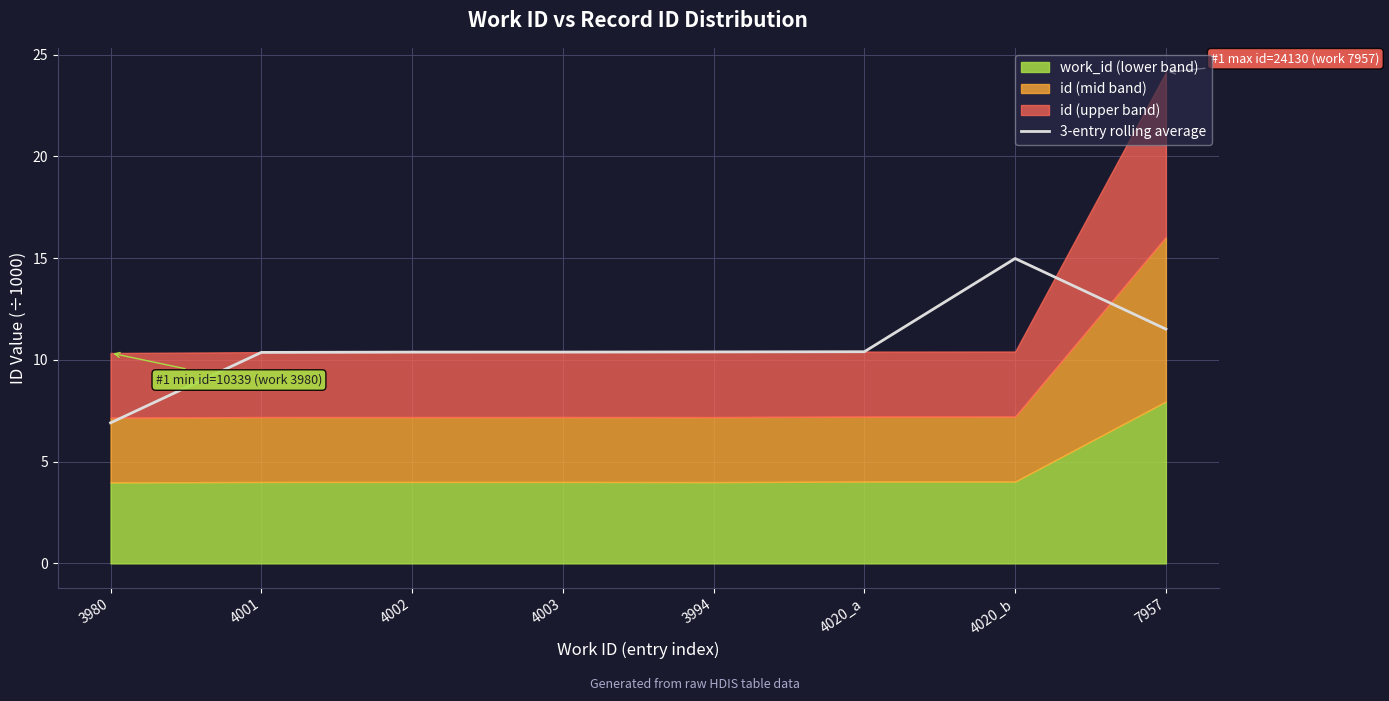

What is the difference between the maximum and minimum values?

8.1